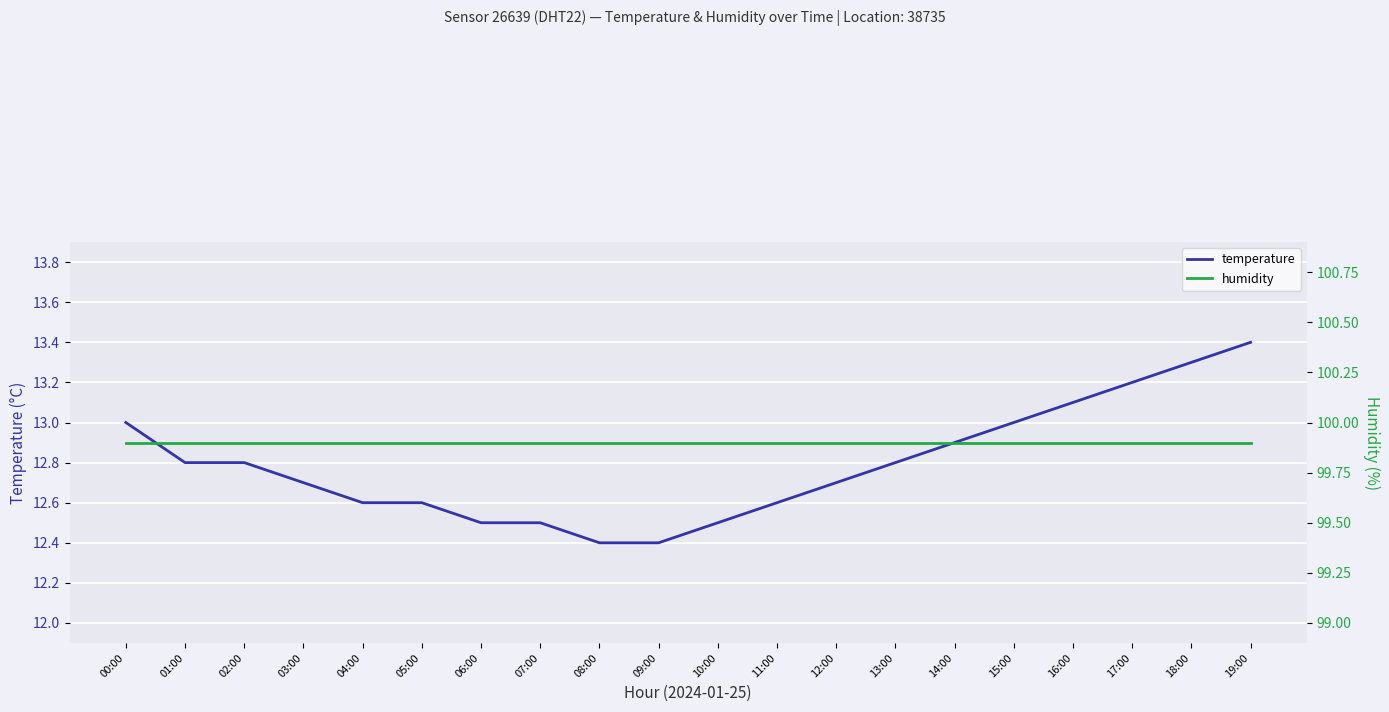

What is the sum of all temperature values?

255.8